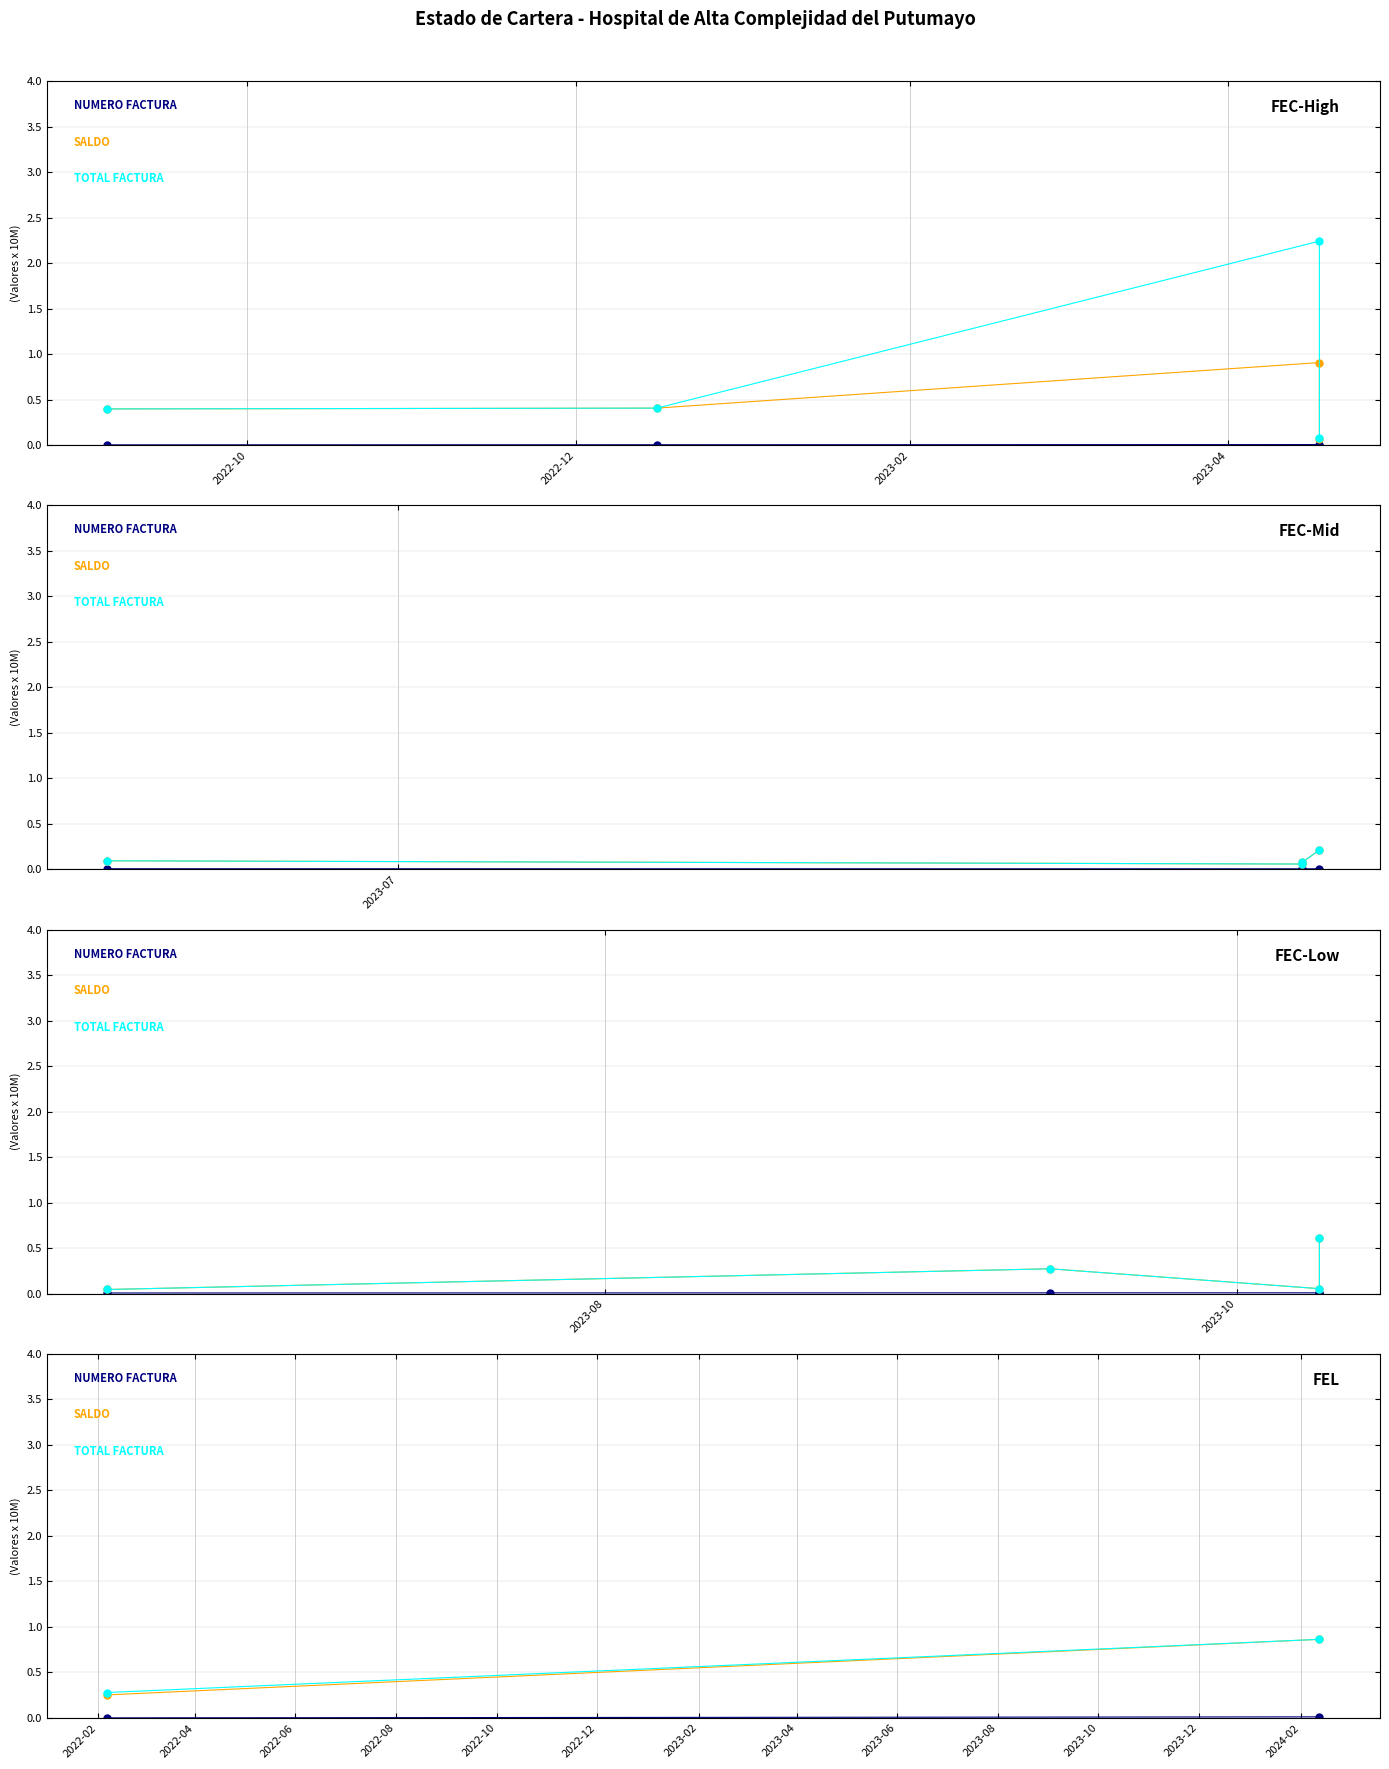

What are all the series names shown in the legend?

NUMERO FACTURA, SALDO, TOTAL FACTURA